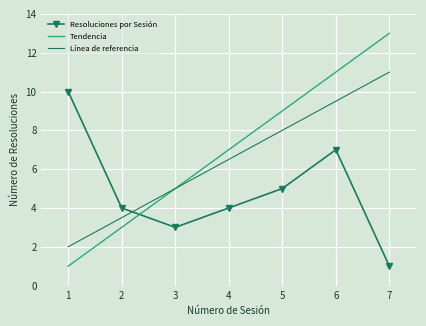

At which label does Resoluciones por Sesión reach its minimum?

7